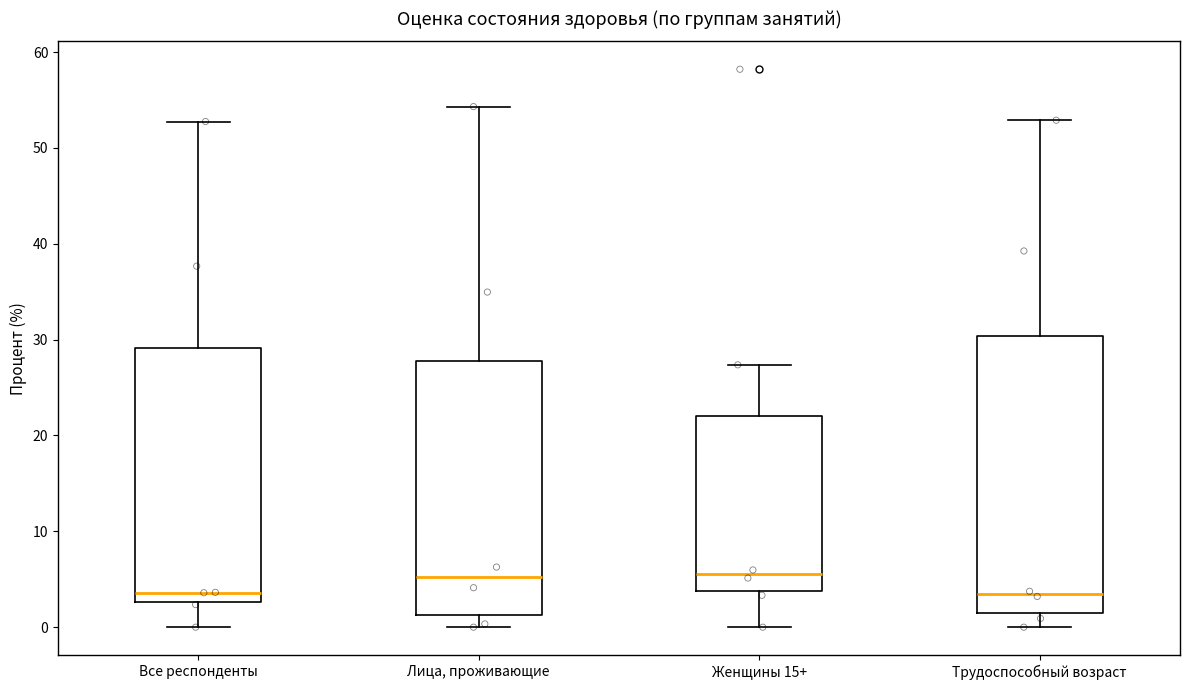

Reading left to right, transcribe this box plot: for each box, give where its median line is, the range the box spans, and where its two whiskers end, as read against the y-axis. The values are not printed on the chart, so give them approximately, as read against the axis.

Все респонденты: median 4, box 3 to 29, whiskers 0 to 53
Лица, проживающие: median 5, box 1 to 28, whiskers 0 to 54
Женщины 15+: median 6, box 4 to 22, whiskers 0 to 27
Трудоспособный возраст: median 3, box 1 to 30, whiskers 0 to 53